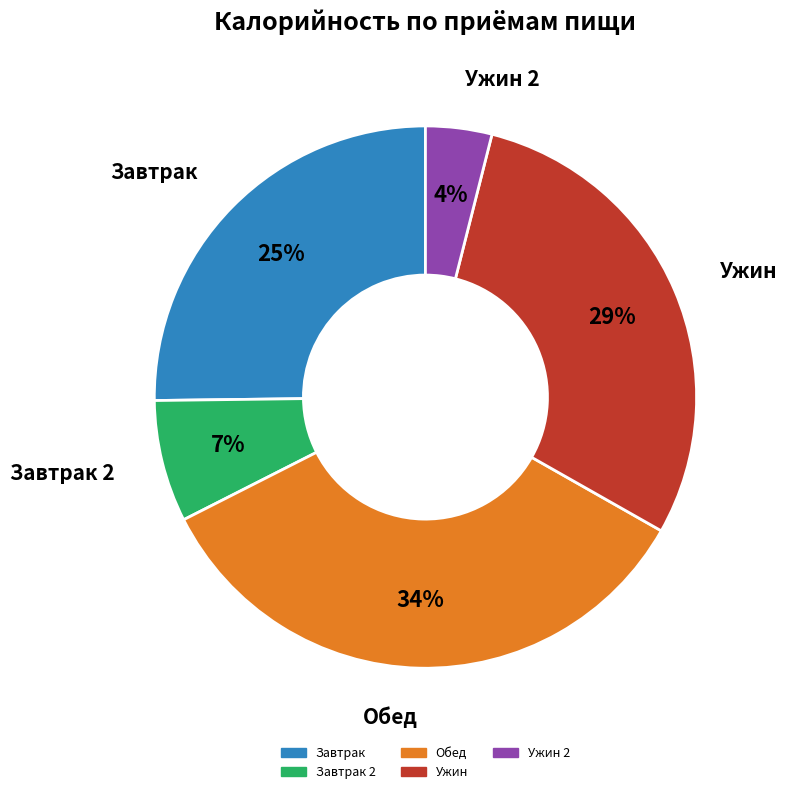

Count the number of slices in the pie.

5